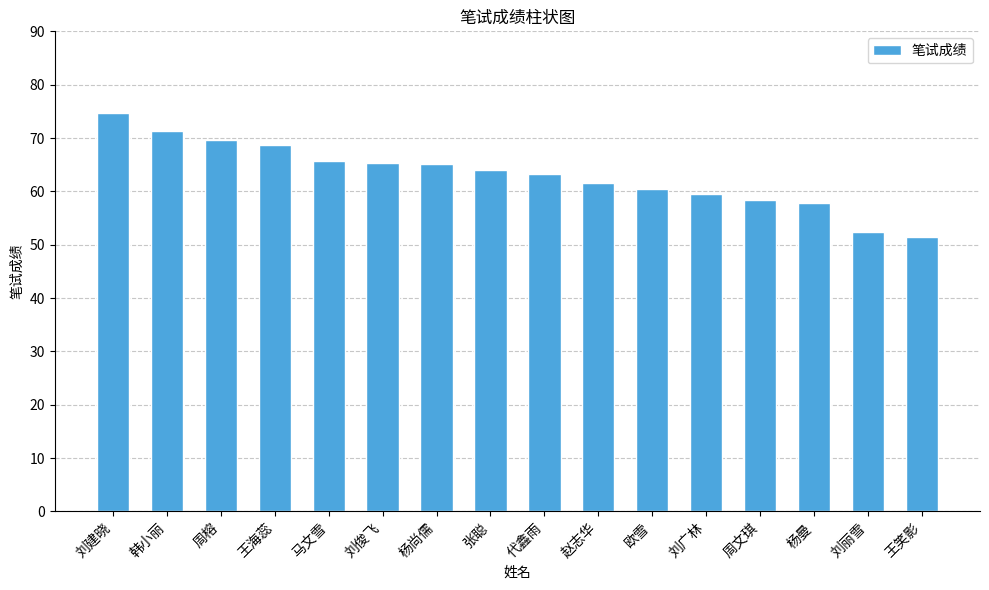

Read the value at 周文琪.

58.3